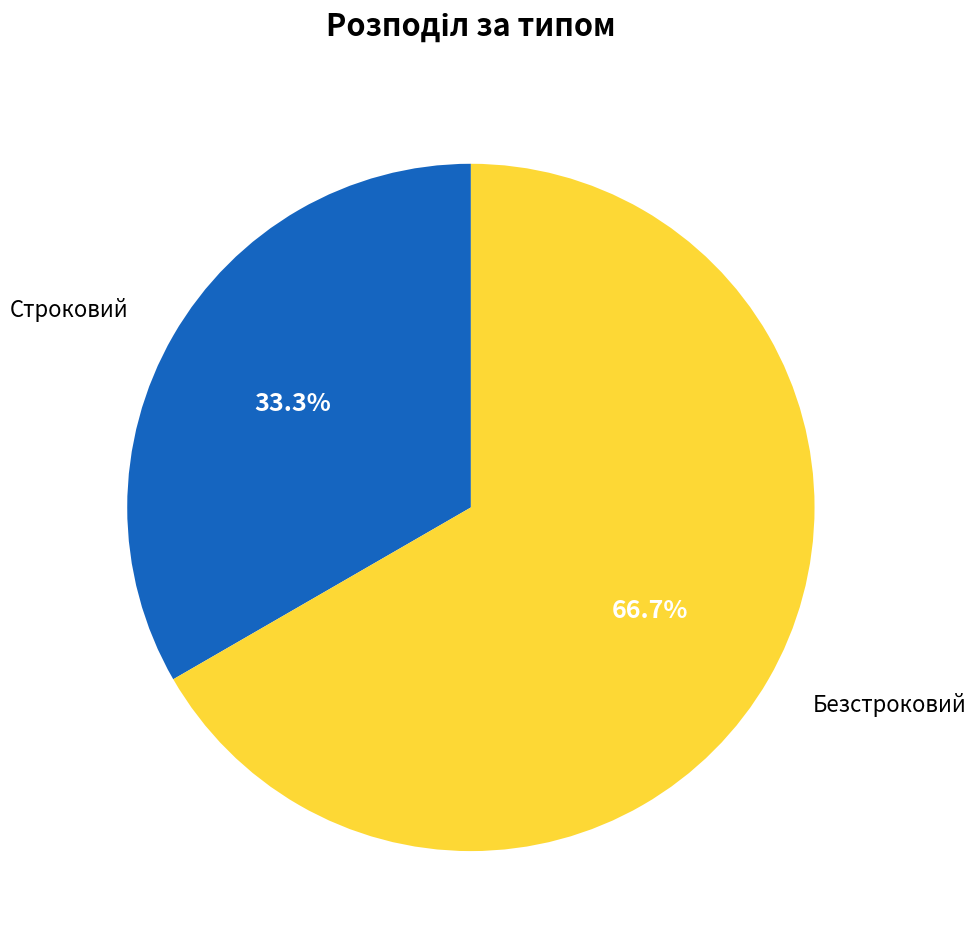

How many slices are in this pie chart?

2